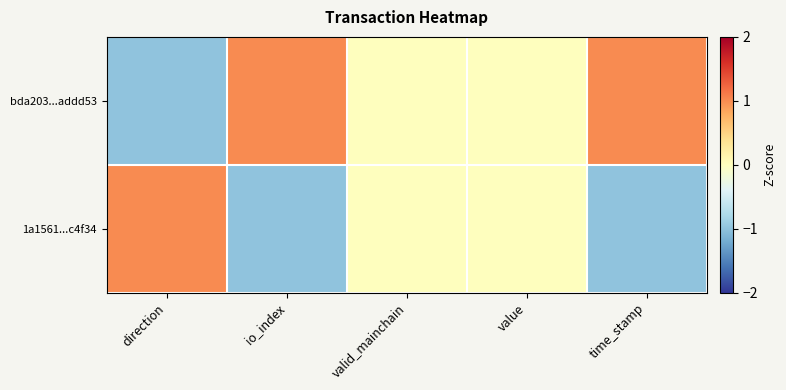

Reading left to right, extract all data points from this chart.

bda203...addd53: direction=-1	io_index=1	valid_mainchain=0	value=0	time_stamp=1
1a1561...c4f34: direction=1	io_index=-1	valid_mainchain=0	value=0	time_stamp=-1